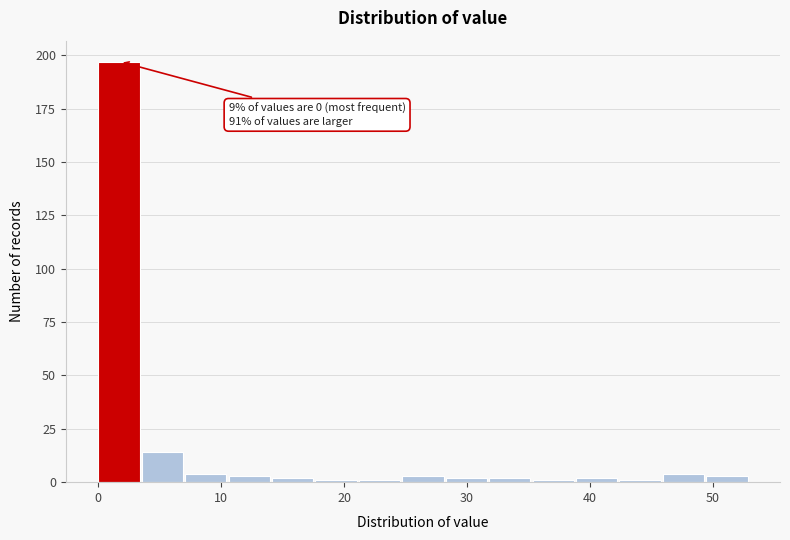

Around what value on the x-axis is the tallest bar? Give the approximate position of its centre, as read against the axis.

2